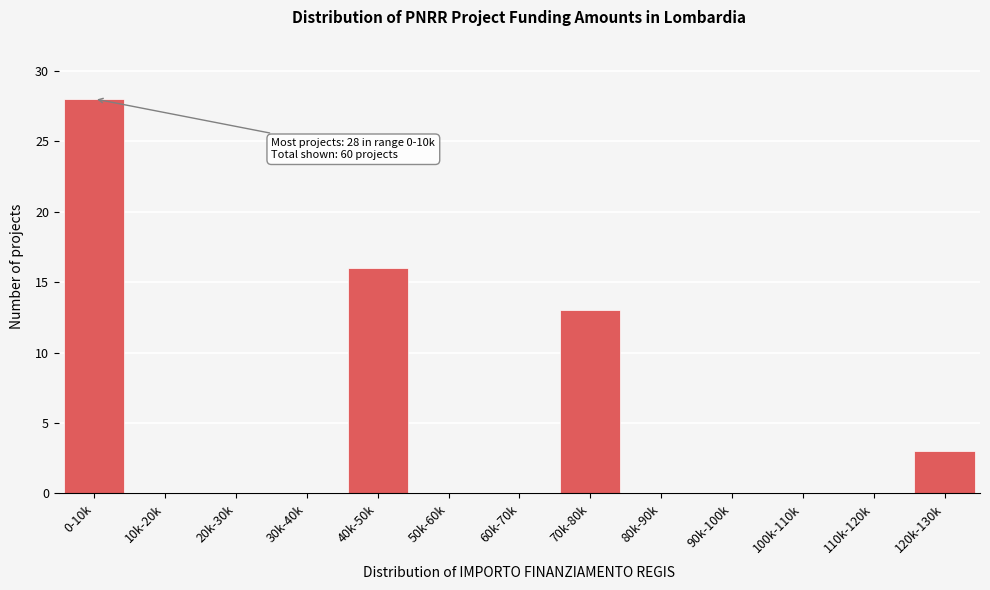

Reading left to right, transcribe all the data shown in this chart.

0-10k=28	10k-20k=0	20k-30k=0	30k-40k=0	40k-50k=16	50k-60k=0	60k-70k=0	70k-80k=13	80k-90k=0	90k-100k=0	100k-110k=0	110k-120k=0	120k-130k=3